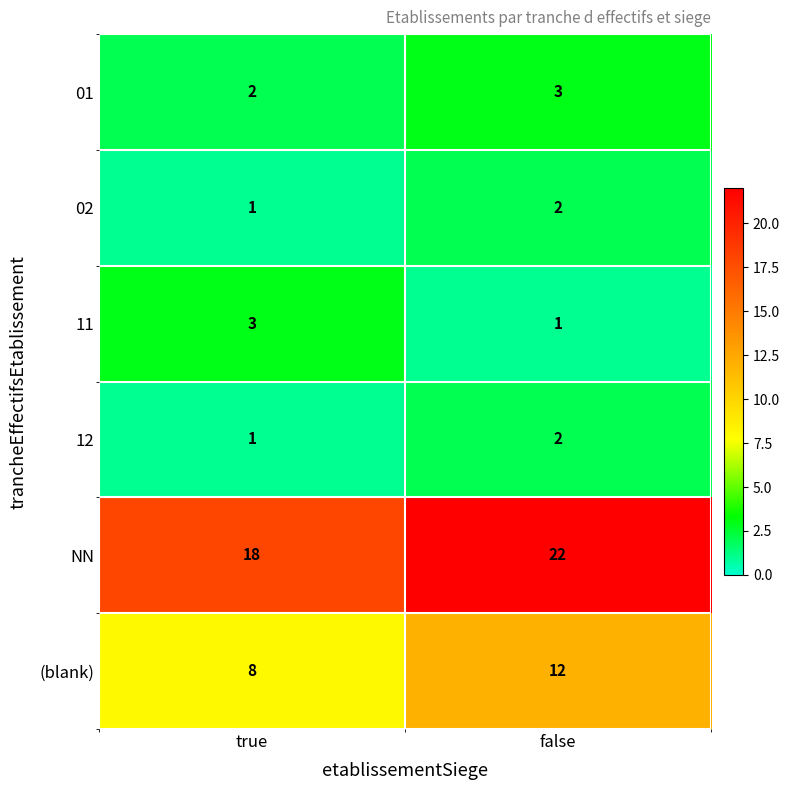

What is the maximum value shown in the chart?

22